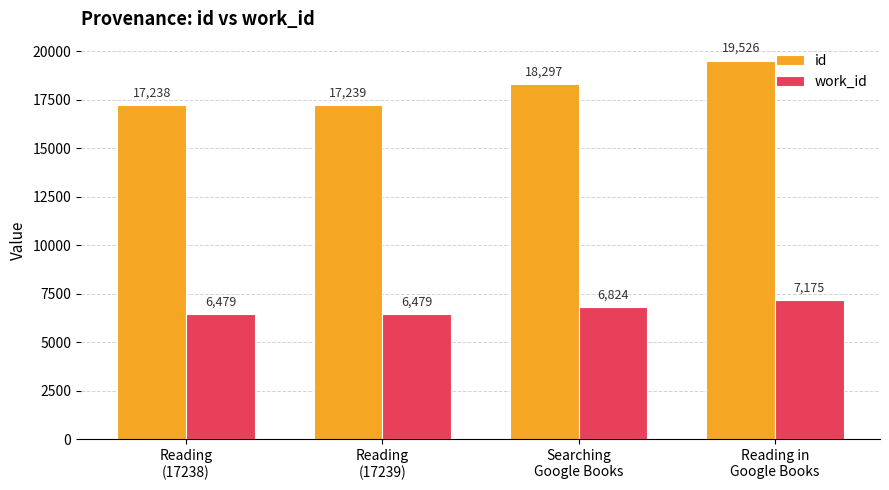

Reading right to left, what are all the values shown in this chart?

id: 19526	18297	17239	17238
work_id: 7175	6824	6479	6479